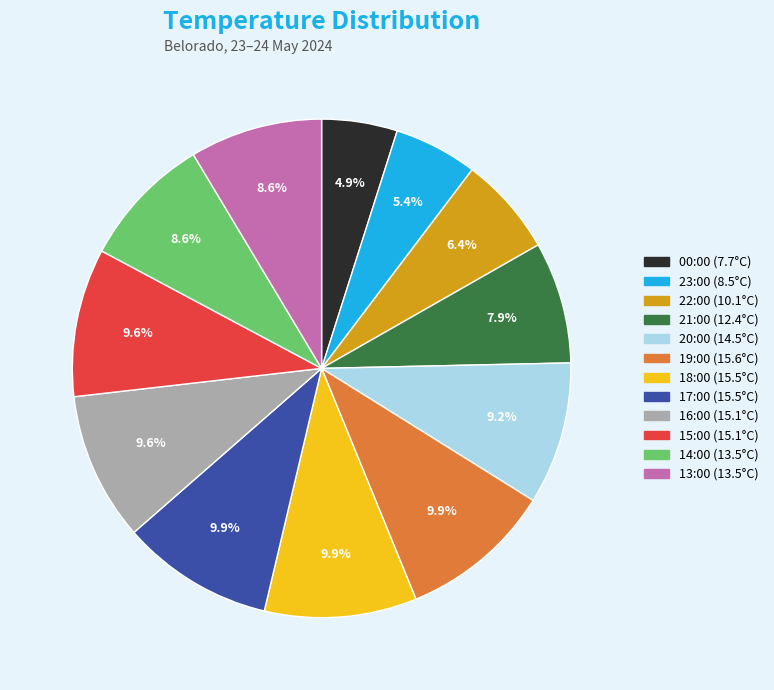

What is the total percentage of 17:00 (15.5°C) and 20:00 (14.5°C)?

19.1%